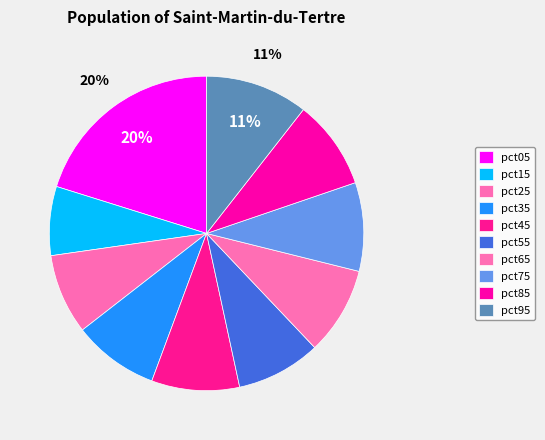

To the nearest percent, what portion does pct85 represent?

9%